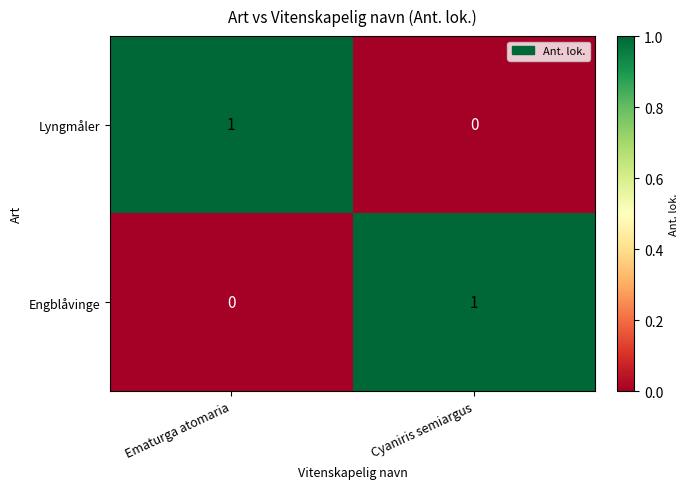

Reading left to right, list all the values displayed in this chart.

Lyngmåler: Ematurga atomaria=1	Cyaniris semiargus=0
Engblåvinge: Ematurga atomaria=0	Cyaniris semiargus=1